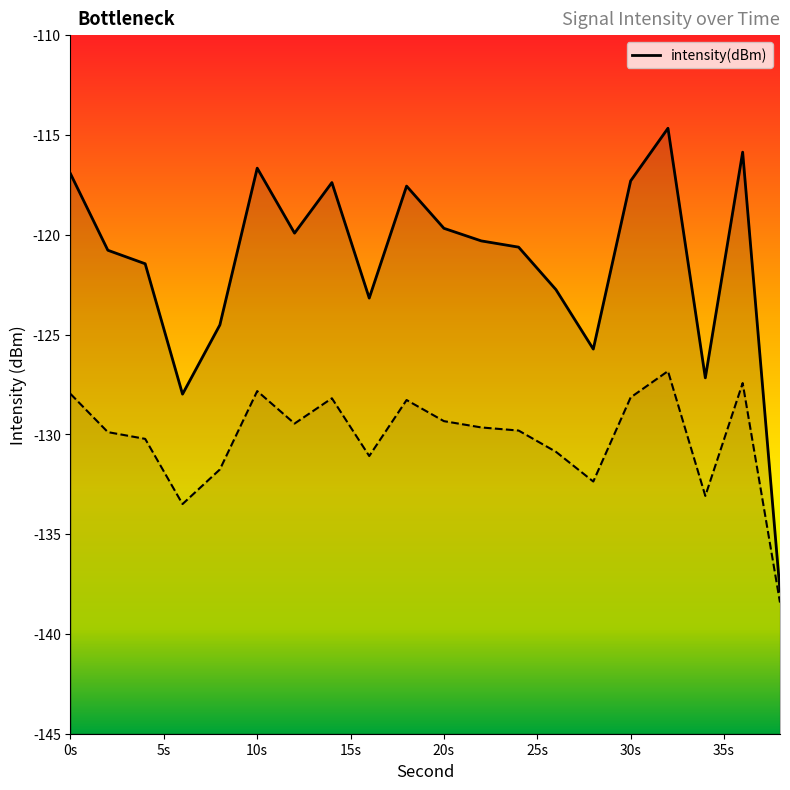

What is the sum of all values?

-2428.3